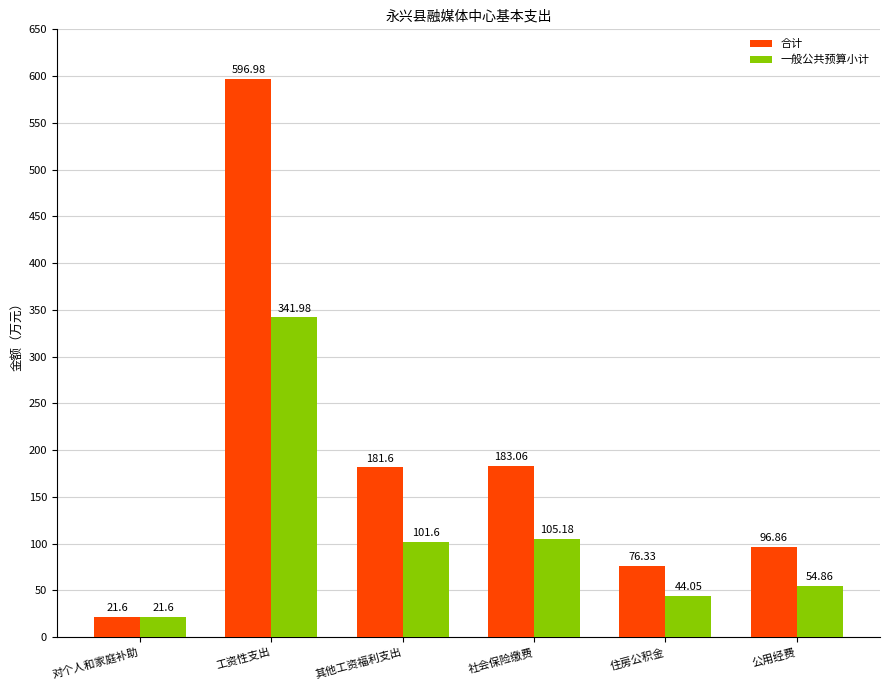

At which category does the chart reach its peak across all series?

工资性支出